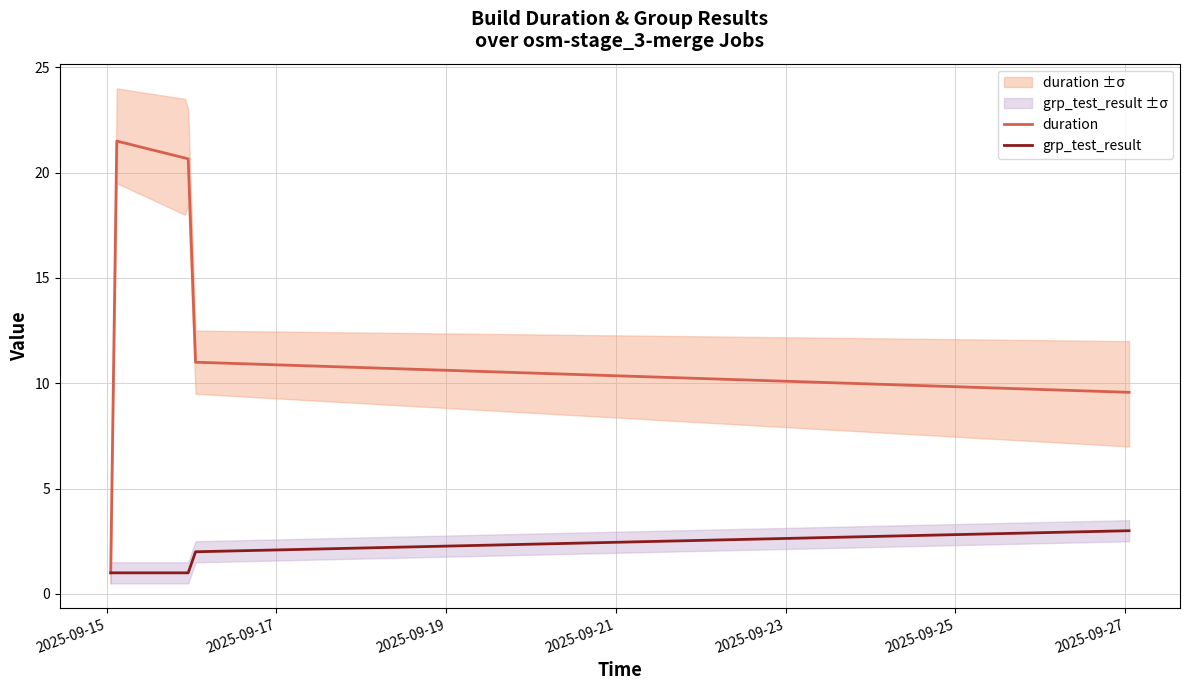

What is the highest value of the grp_test_result series?

3.0